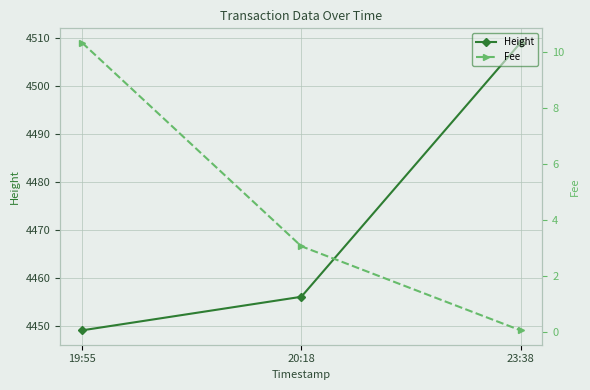

Rank the series by their average value, from lowest to highest.

Fee, Height